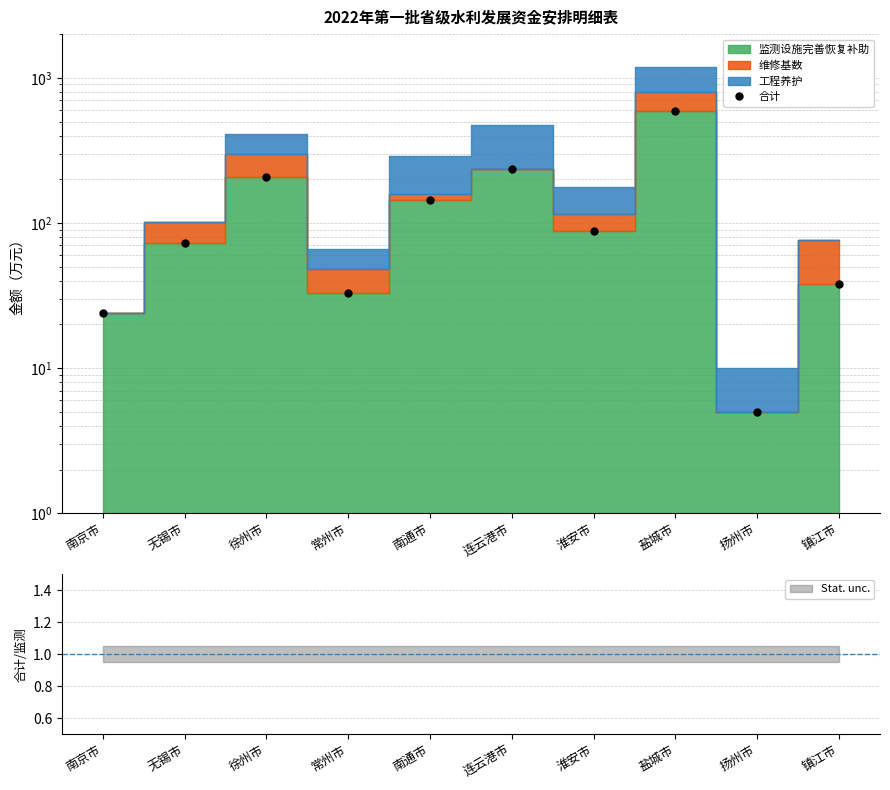

Reading left to right, list all the values displayed in this chart.

24	73	206	33	144	235	88	589	5	38